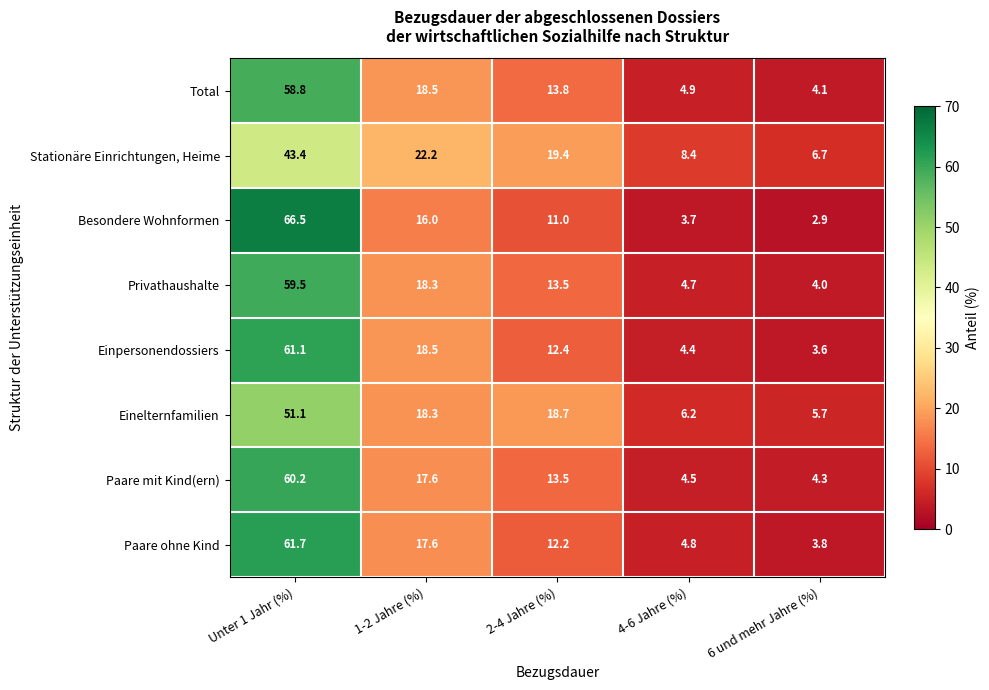

What value does the Einelternfamilien series have at Unter 1 Jahr (%)?

51.1